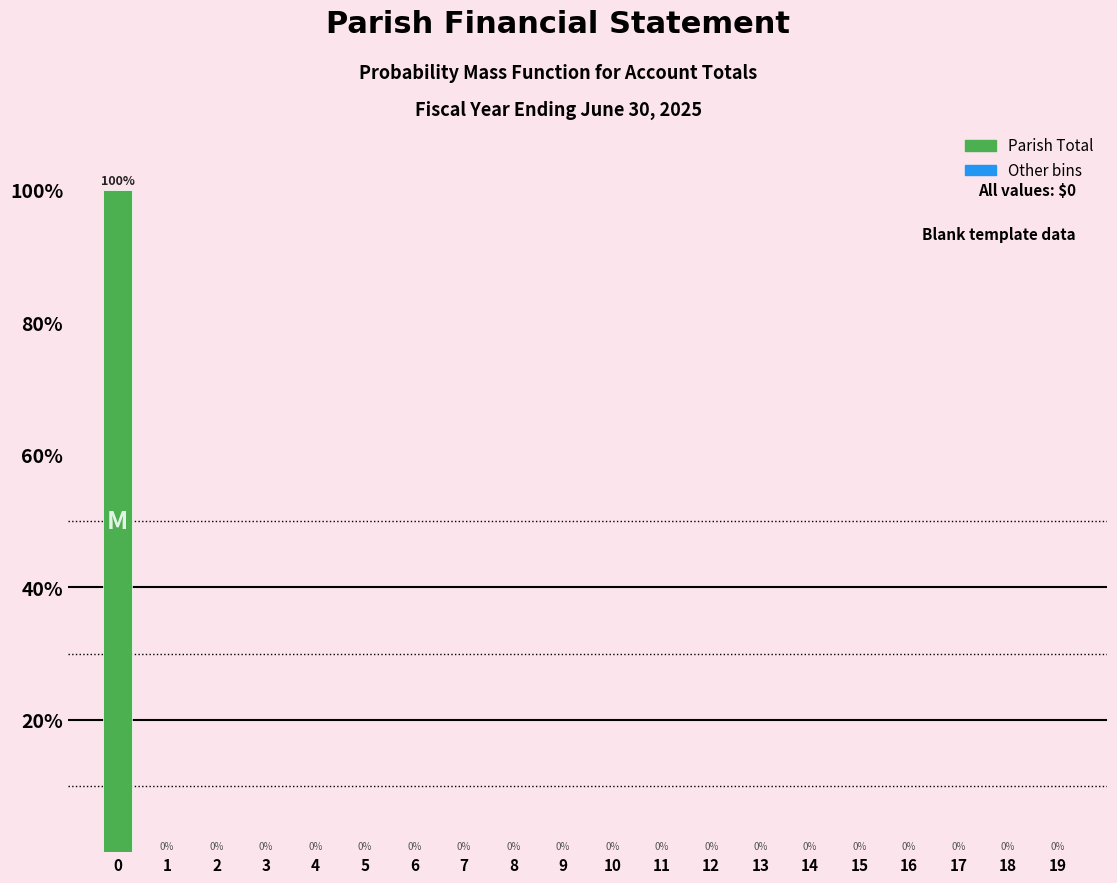

Reading right to left, transcribe all the data shown in this chart.

19=0	18=0	17=0	16=0	15=0	14=0	13=0	12=0	11=0	10=0	9=0	8=0	7=0	6=0	5=0	4=0	3=0	2=0	1=0	0=100